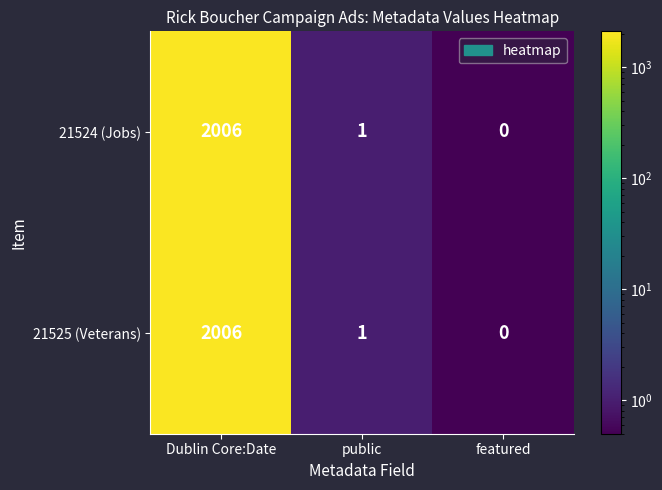

How many data points does each series have?

3